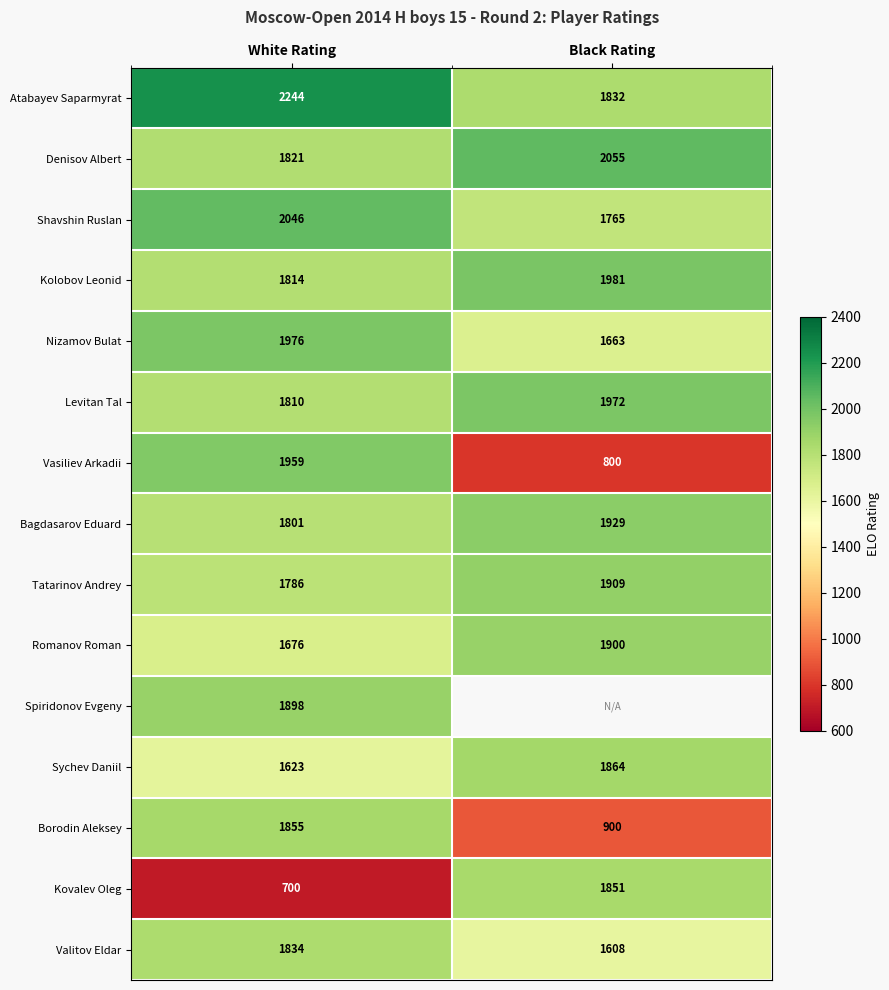

What is the spread (max minus min) of values at Black Rating?

1255.0